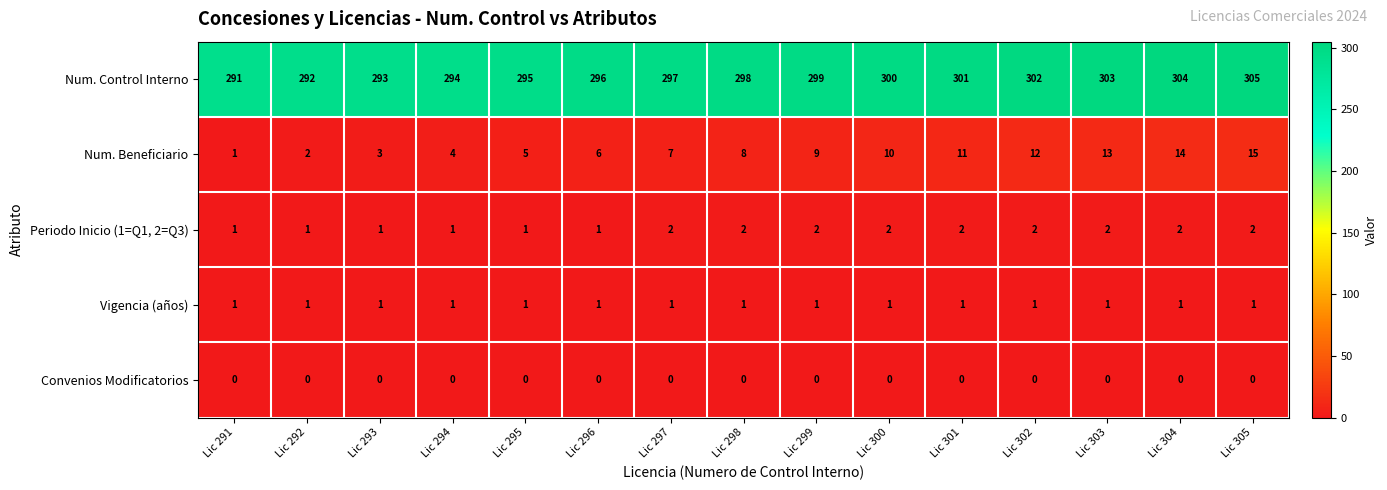

What is the spread (max minus min) of values at Lic 296?

296